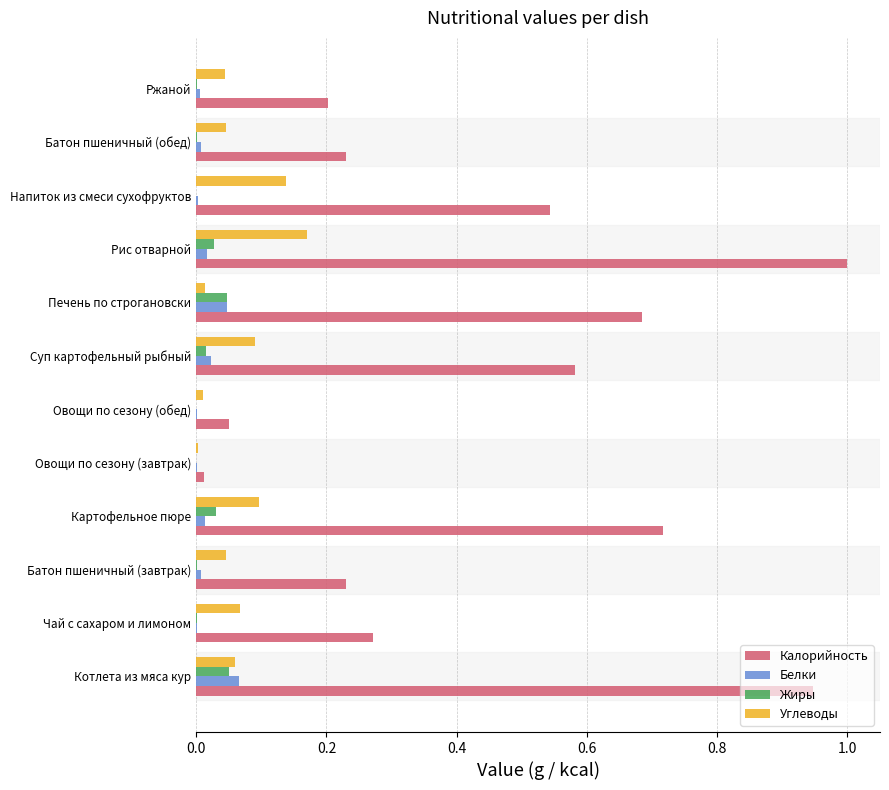

What are all the series names shown in the legend?

Калорийность, Белки, Жиры, Углеводы